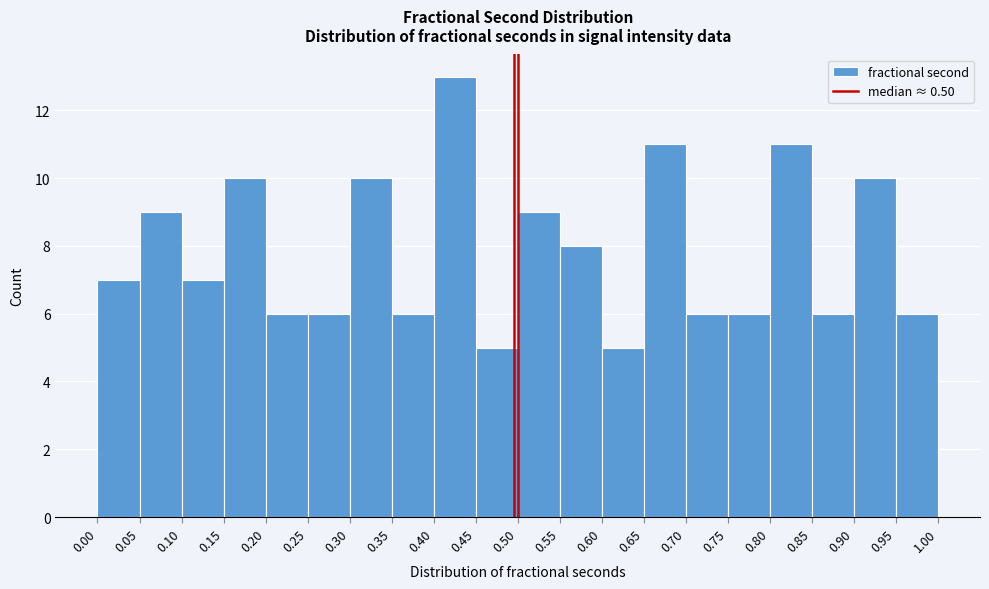

Reading left to right, list every bar in this chart as the range it spans on the x-axis followed by its height. The values are not printed on the chart, so give them approximately, as read against the axis.

0.00 to 0.05: 7
0.05 to 0.10: 9
0.10 to 0.15: 7
0.15 to 0.20: 10
0.20 to 0.25: 6
0.25 to 0.30: 6
0.30 to 0.35: 10
0.35 to 0.40: 6
0.40 to 0.45: 13
0.45 to 0.50: 5
0.50 to 0.55: 9
0.55 to 0.60: 8
0.60 to 0.65: 5
0.65 to 0.70: 11
0.70 to 0.75: 6
0.75 to 0.80: 6
0.80 to 0.85: 11
0.85 to 0.90: 6
0.90 to 0.95: 10
0.95 to 1.00: 6